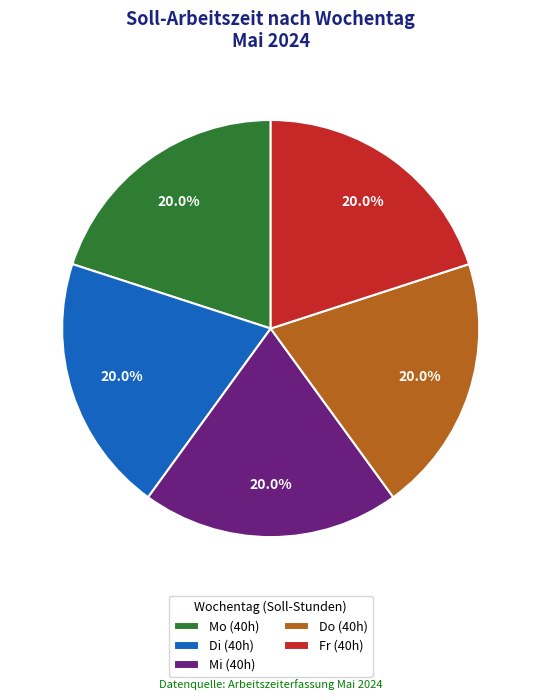

Approximately how many times larger is the value at Mo (40h) compared to Mi (40h)?

1.0